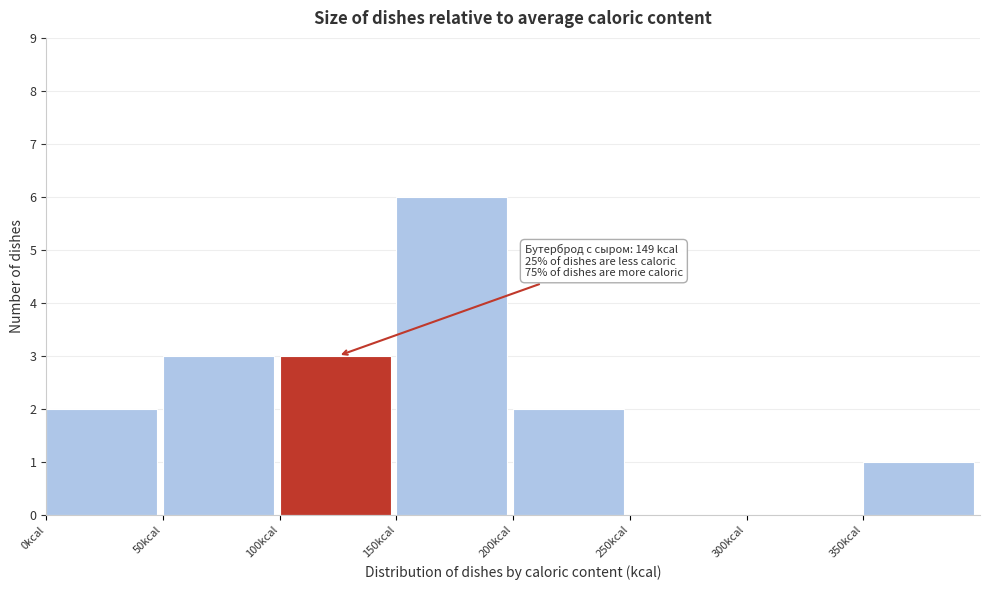

Over which range of the x-axis is the bar tallest?

150 to 200